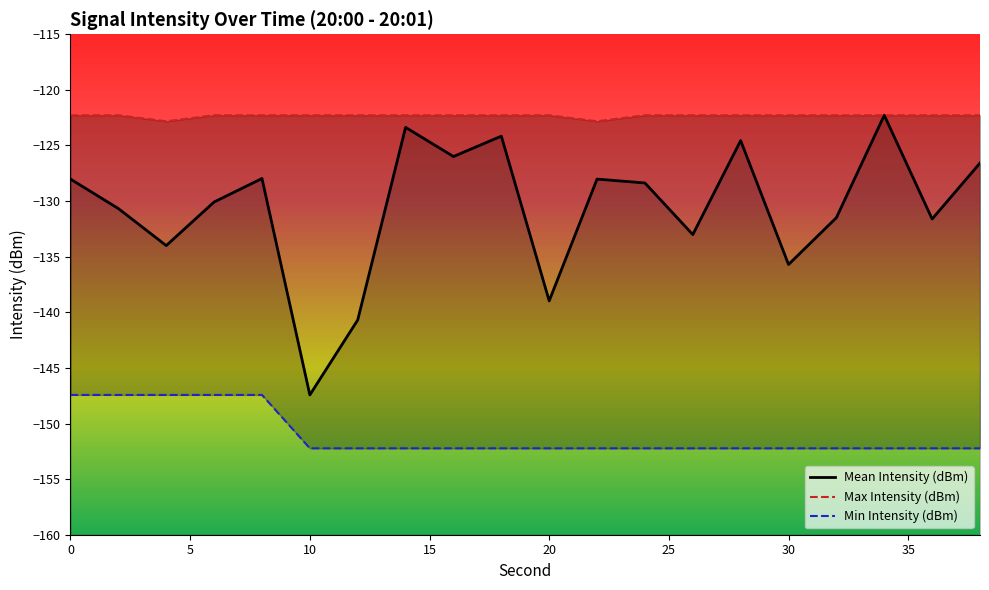

What is the lowest value of the Min Intensity (dBm) series?

-152.2